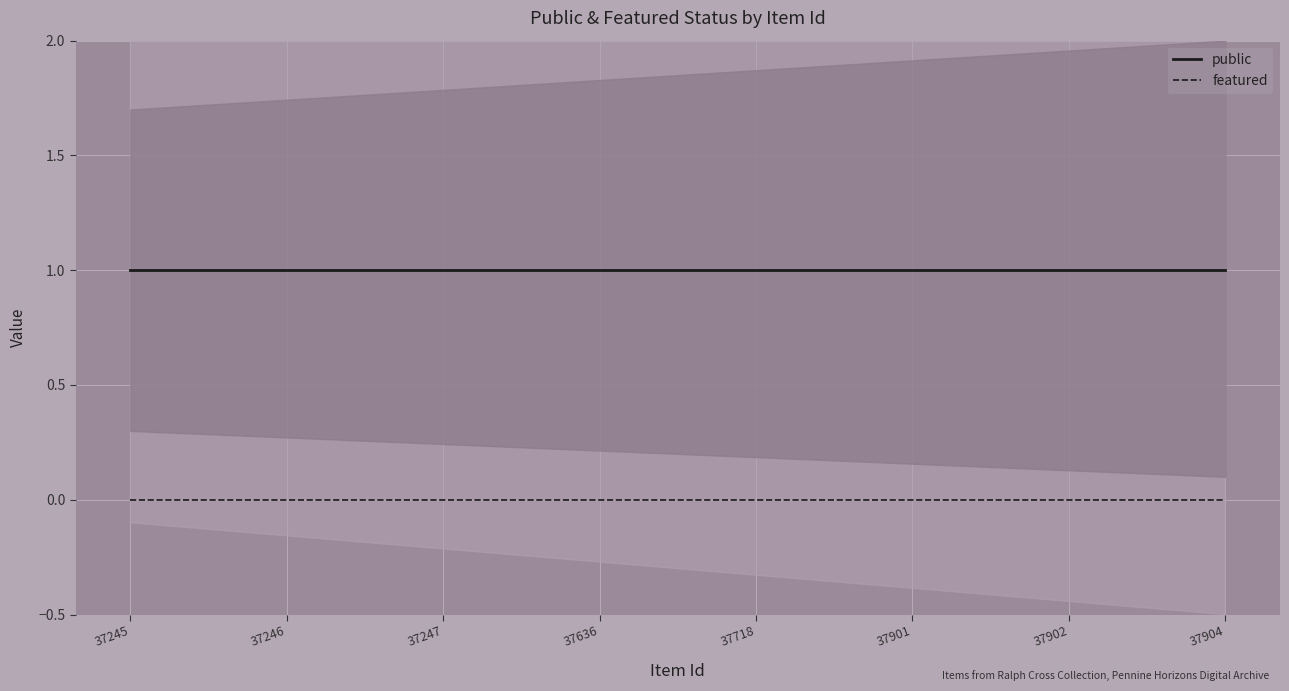

At 37904, list the series in order from smallest to largest.

featured, public